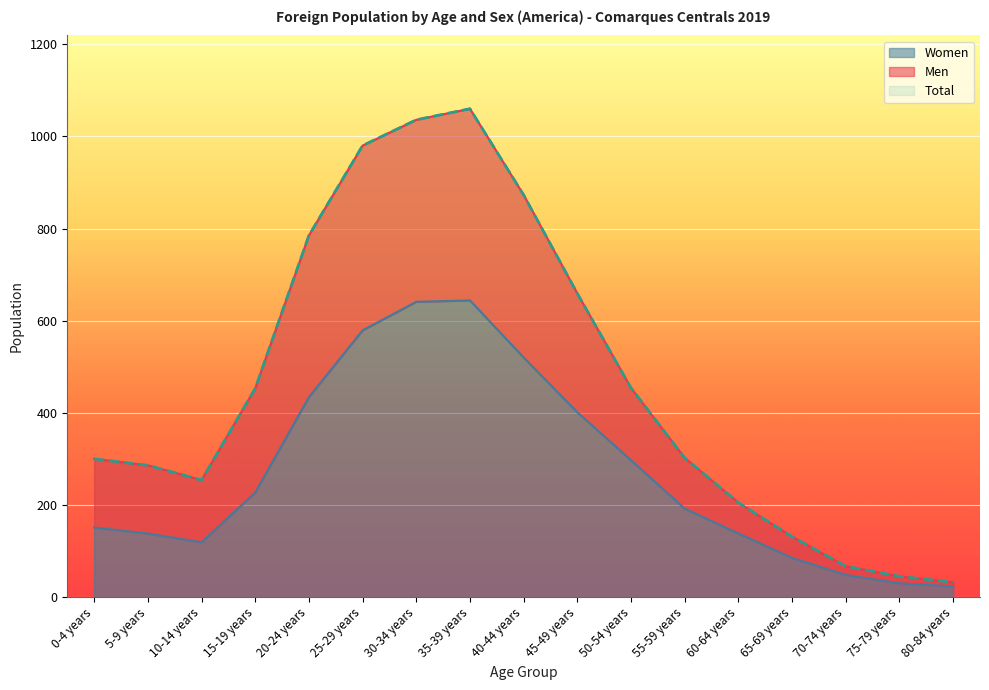

How many lines are shown in the chart?

3